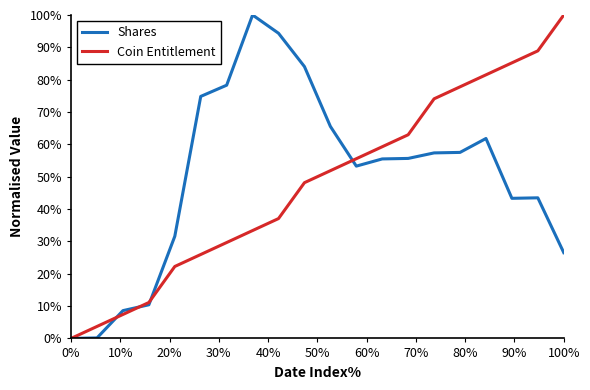

What is the maximum value for Shares?

100.0